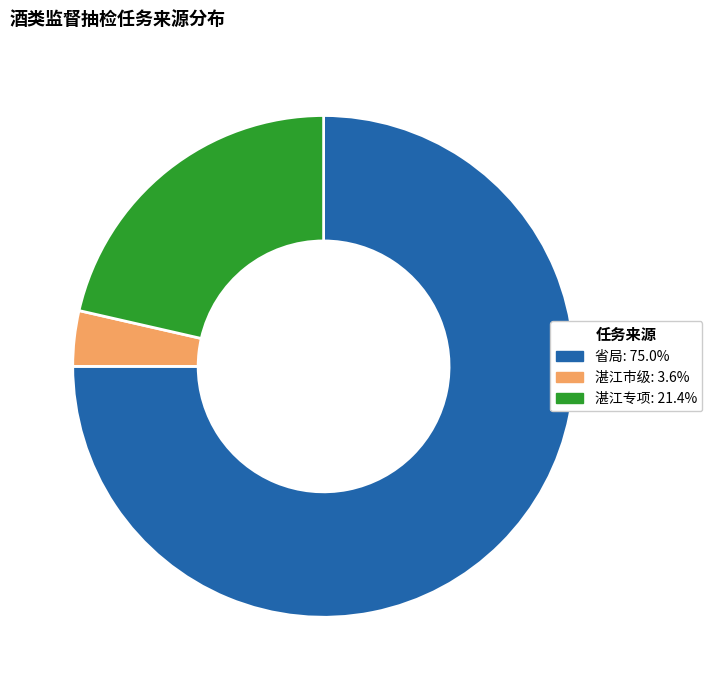

What is the largest slice in the pie chart?

省局